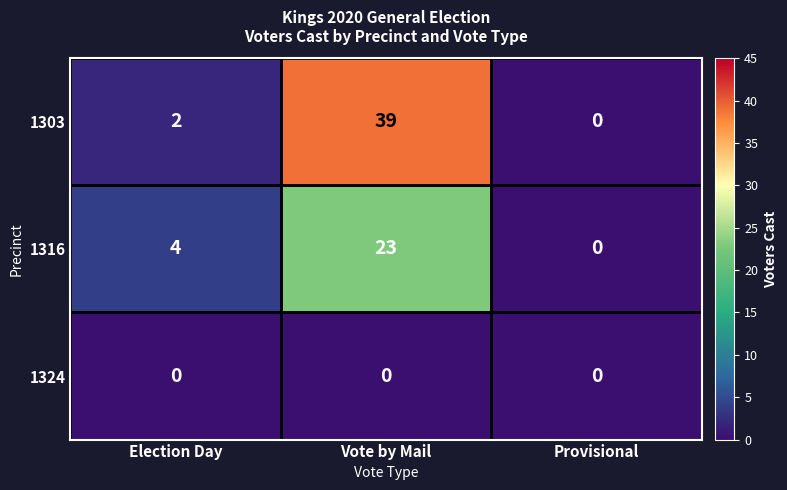

Which series has the largest total across all categories?

1303